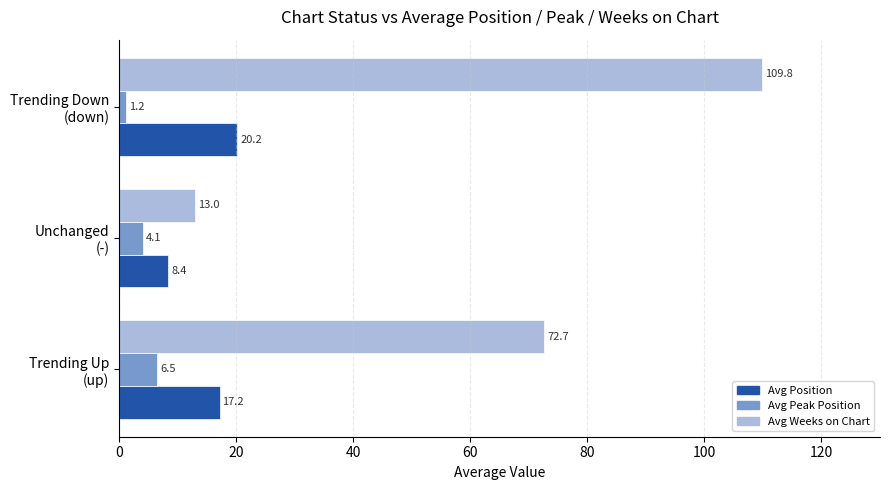

Which series has the largest total across all categories?

Avg Weeks on Chart